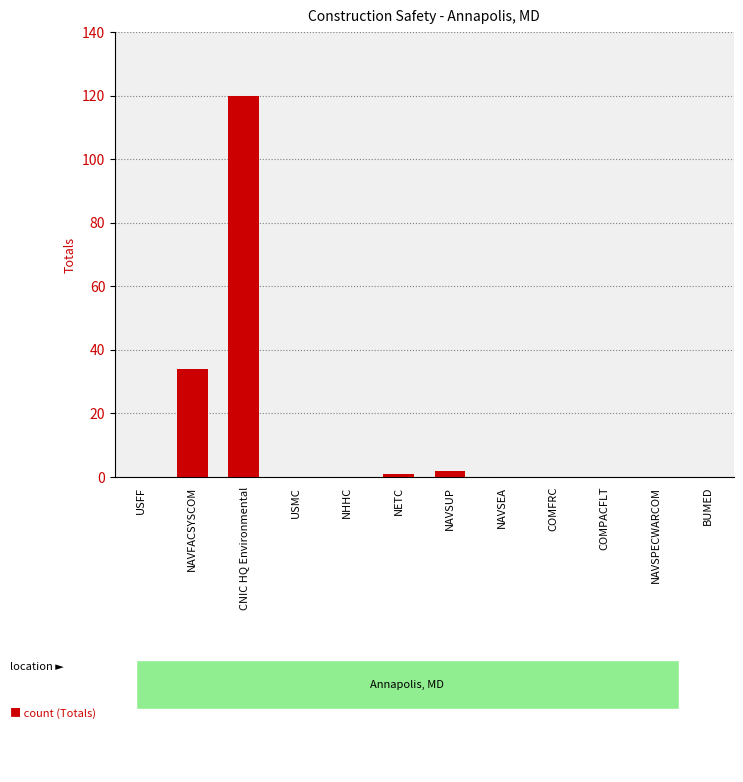

Reading left to right, extract all data points from this chart.

0	34	120	0	0	1	2	0	0	0	0	0